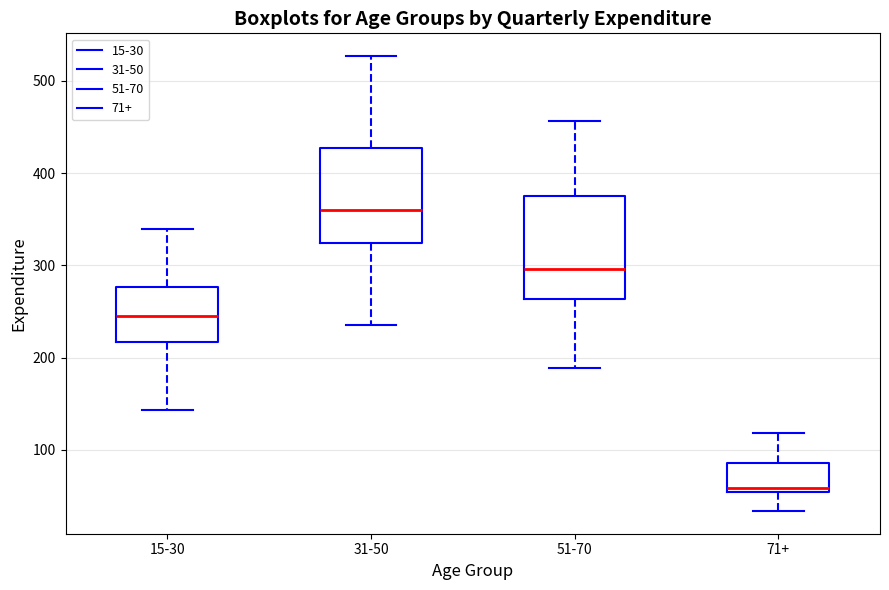

Reading left to right, read every box against the y-axis: the position of its median line, the range the box covers, and the ends of its whiskers. The values are not printed on the chart, so give them approximately, as read against the axis.

15-30: median 250, box 220 to 280, whiskers 140 to 340
31-50: median 360, box 320 to 430, whiskers 240 to 530
51-70: median 300, box 260 to 380, whiskers 190 to 460
71+: median 60, box 50 to 90, whiskers 30 to 120